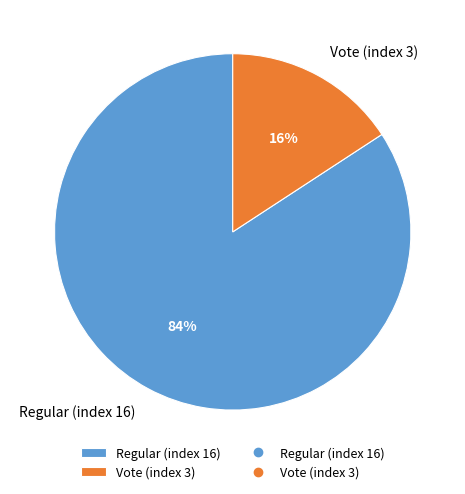

Which slice is the smallest?

Vote (index 3)